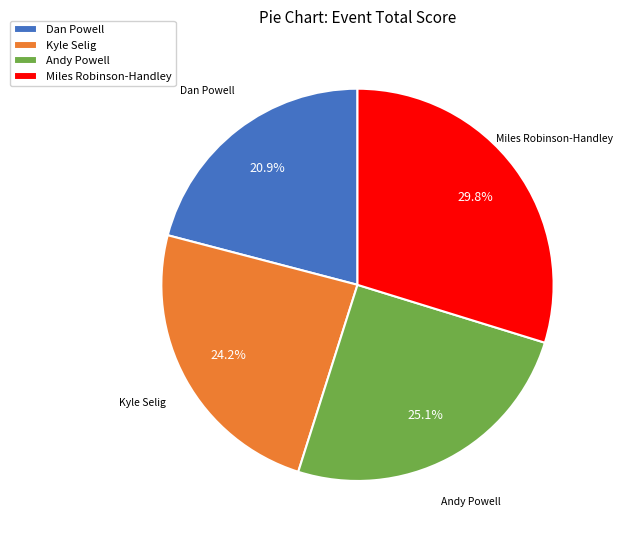

Combined, what portion of the pie is Kyle Selig and Andy Powell?

49.3%